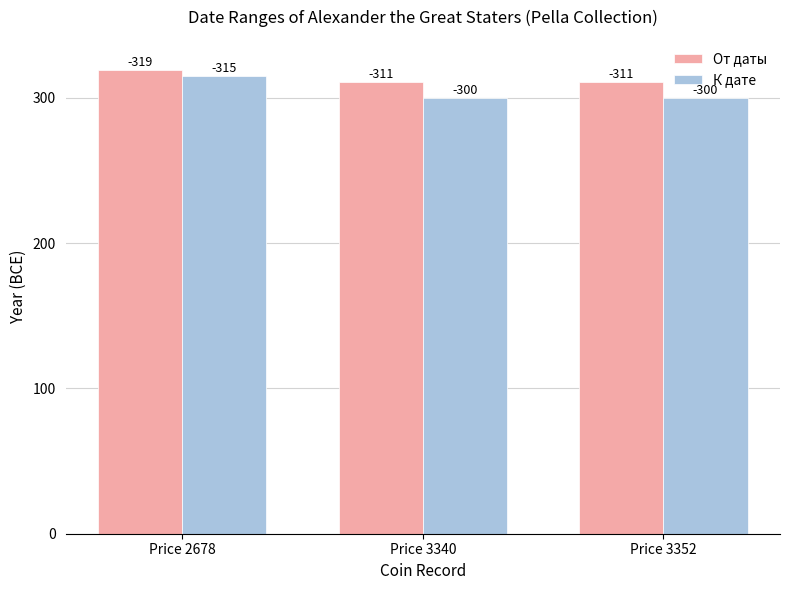

True or false: От даты has a value of 153 at Price 3340.

False